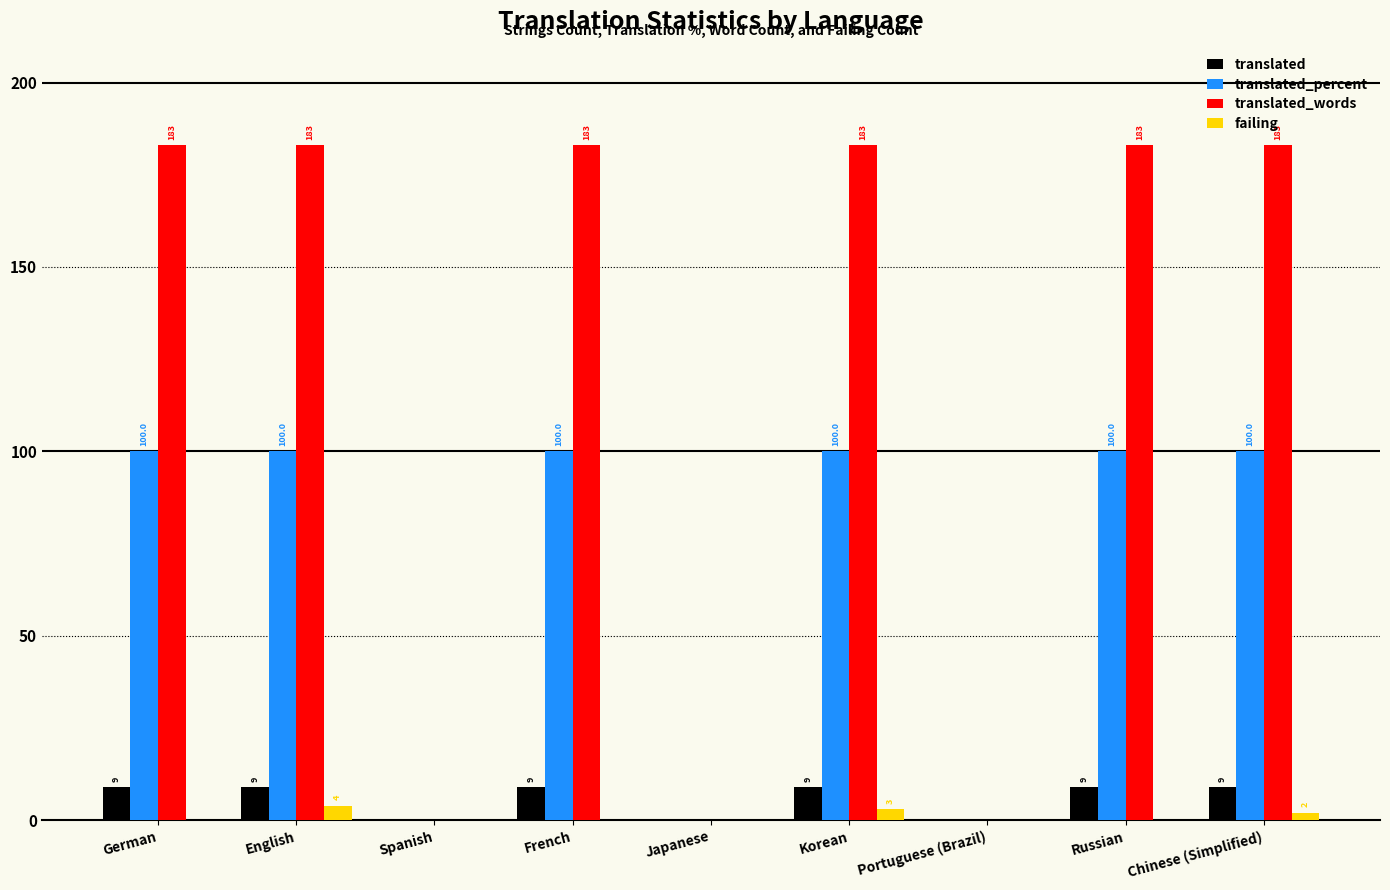

What is the maximum value shown in the chart?

183